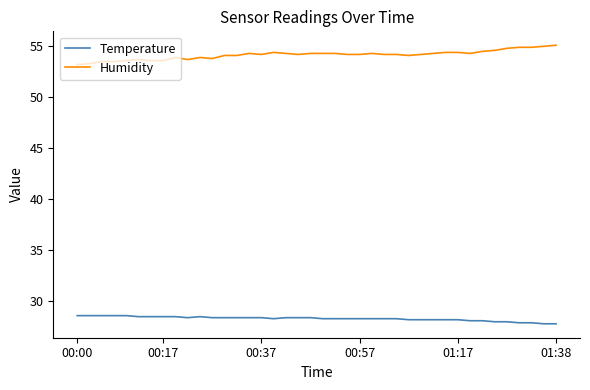

What is the maximum value shown in the chart?

55.1